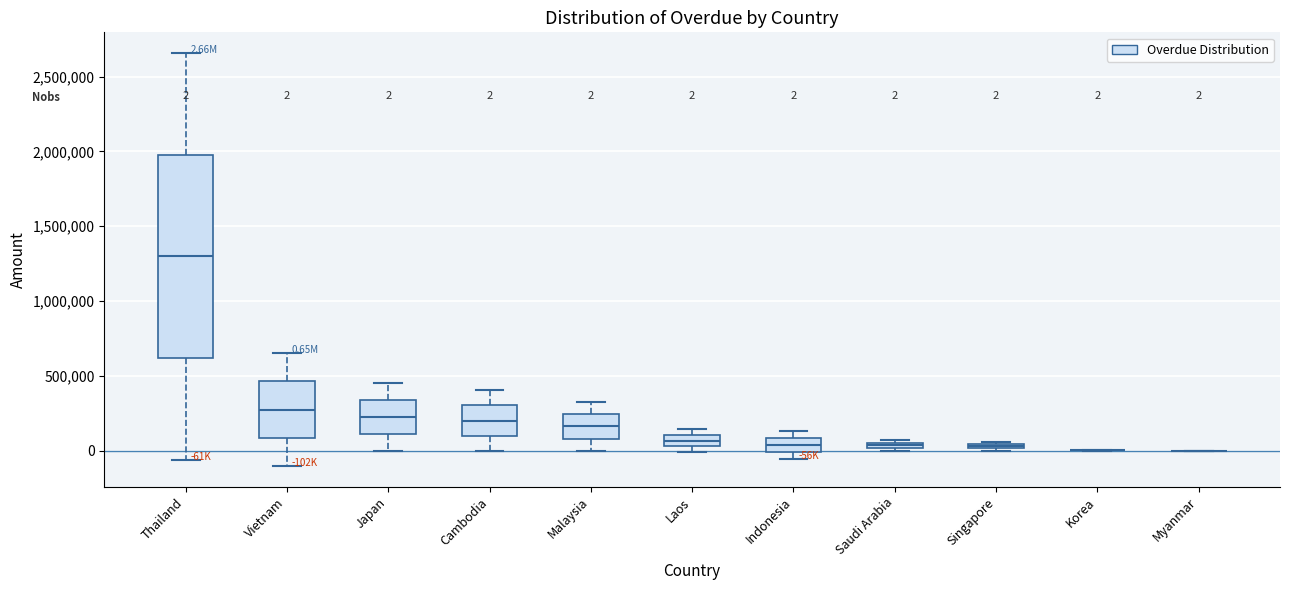

Which box is the tallest, from its lower edge to its upper edge?

Thailand